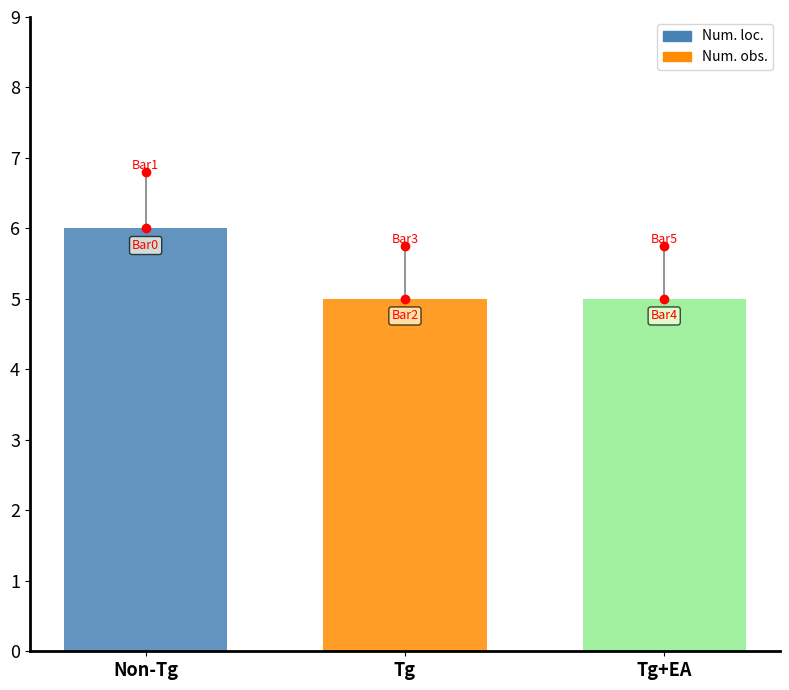

Are the bars grouped side by side (vs. stacked)?

No